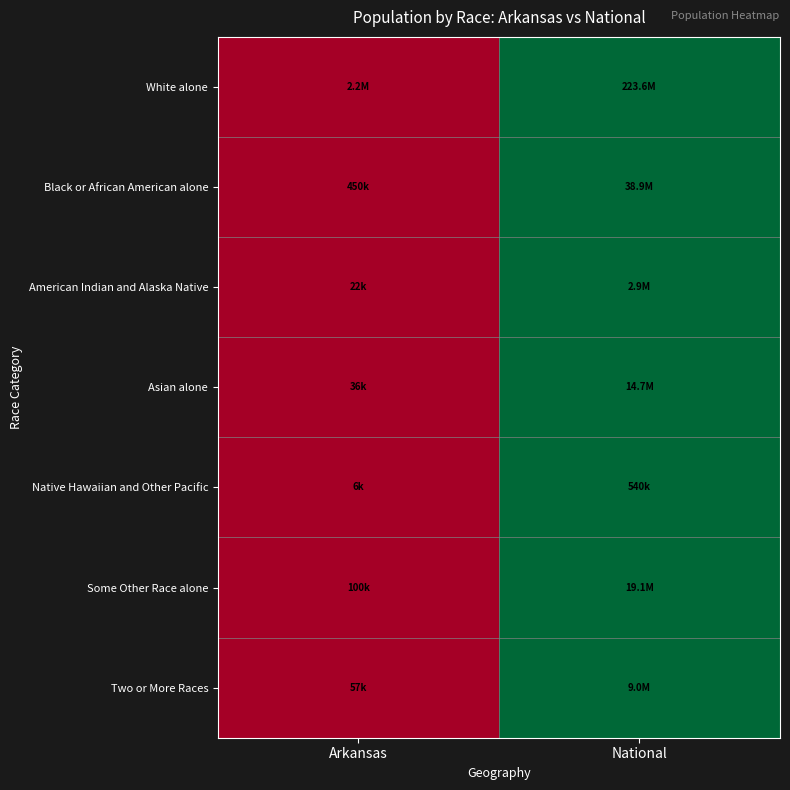

Reading left to right, transcribe all the data shown in this chart.

White alone: Arkansas=0	National=1
Black or African American alone: Arkansas=0	National=1
American Indian and Alaska Native: Arkansas=0	National=1
Asian alone: Arkansas=0	National=1
Native Hawaiian and Other Pacific: Arkansas=0	National=1
Some Other Race alone: Arkansas=0	National=1
Two or More Races: Arkansas=0	National=1